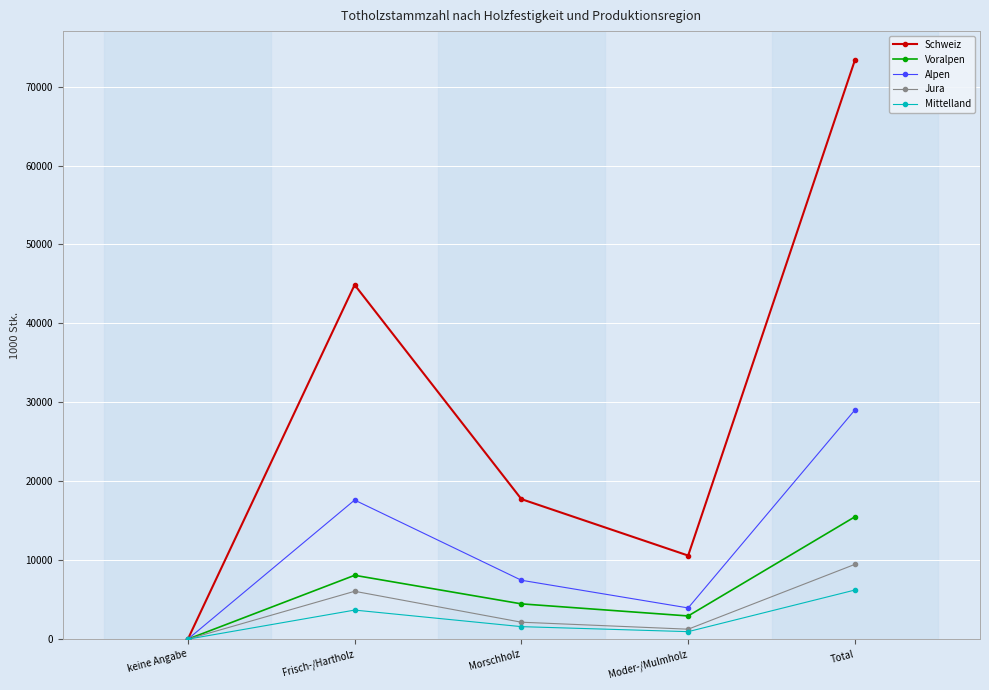

In Voralpen, how many points are higher than both neighbors (excluding endpoints)?

1